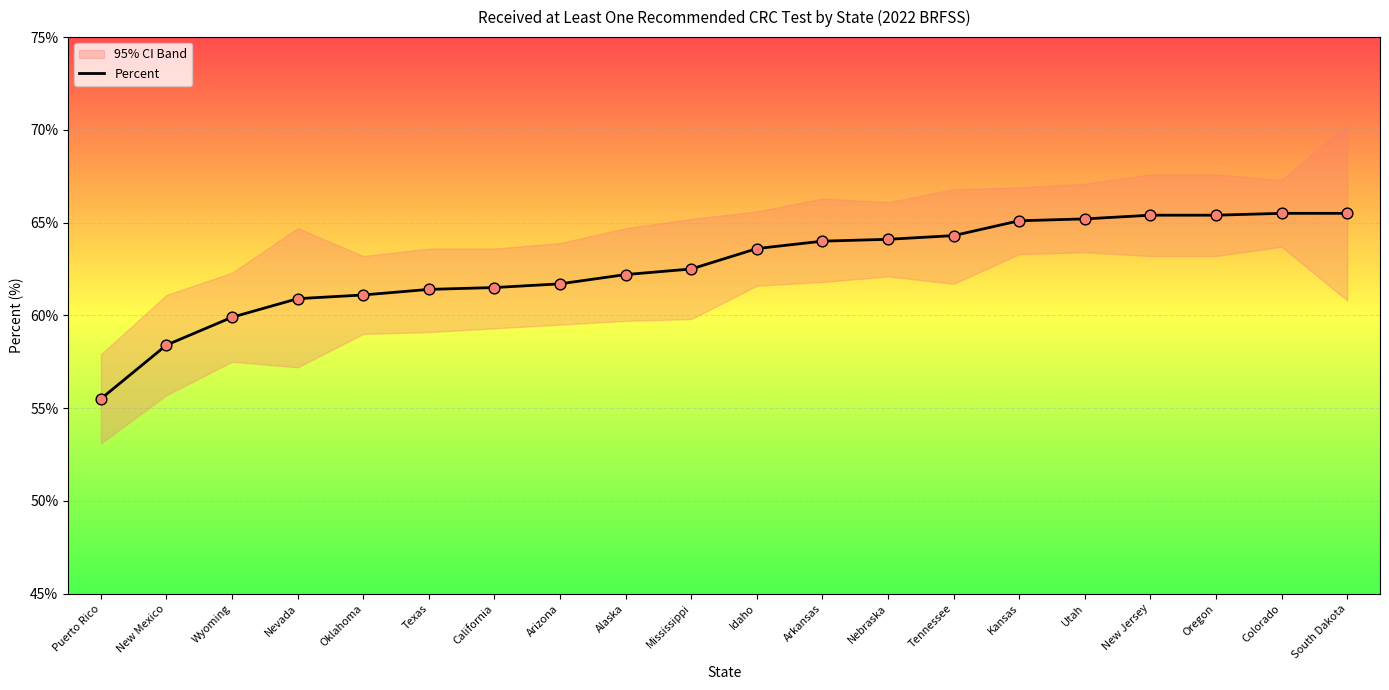

What is the change in value from California to Colorado?

+4.0